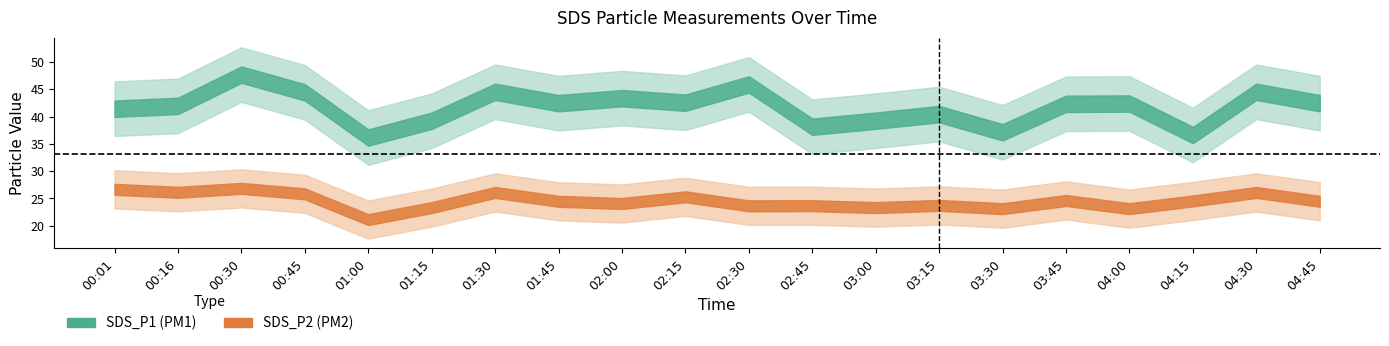

How many lines are shown in the chart?

2